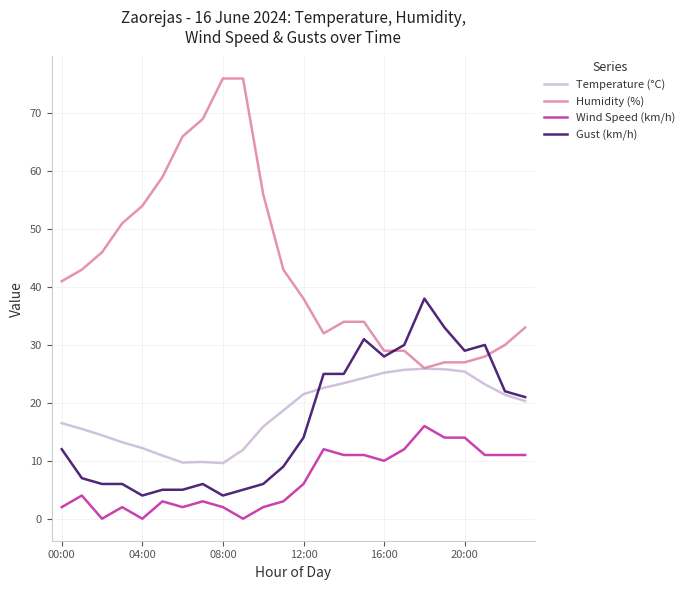

True or false: Wind Speed (km/h) and Gust (km/h) intersect in this chart.

False